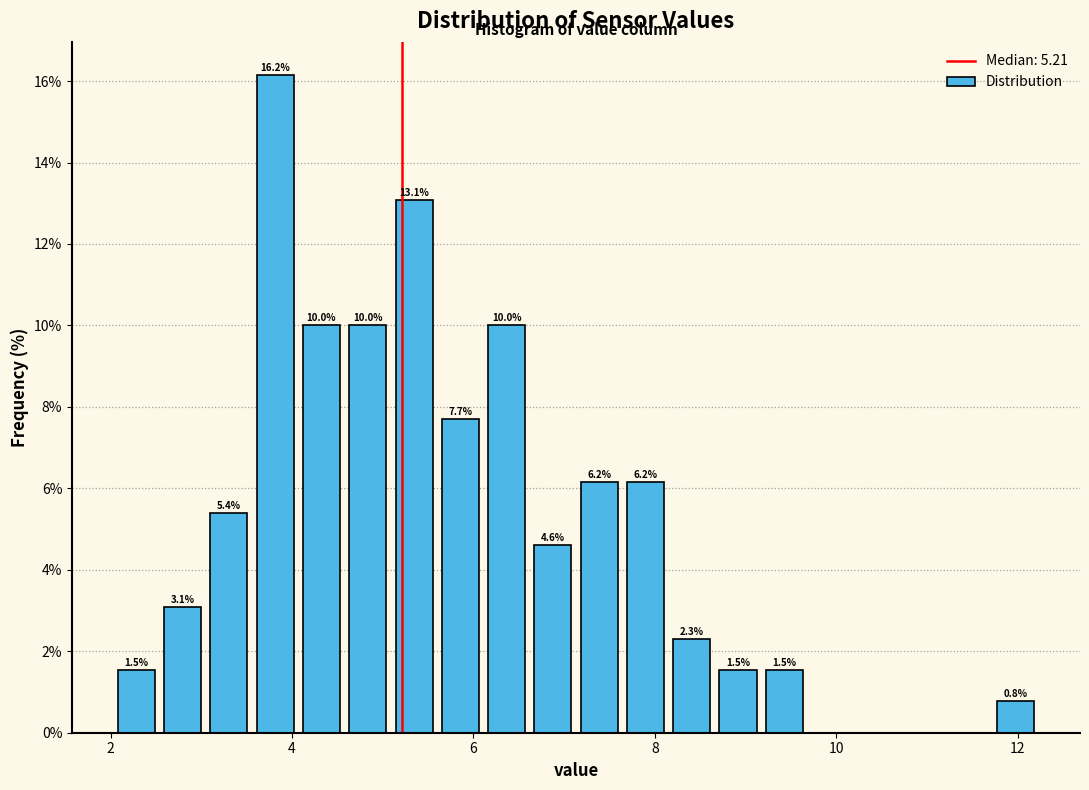

Read against the x-axis, roughly where is the centre of the tallest bar?

3.8